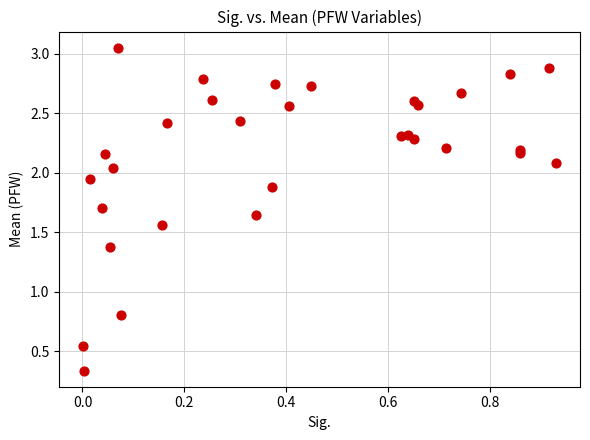

What Y value in the scatter plot is closest to 1?

0.8